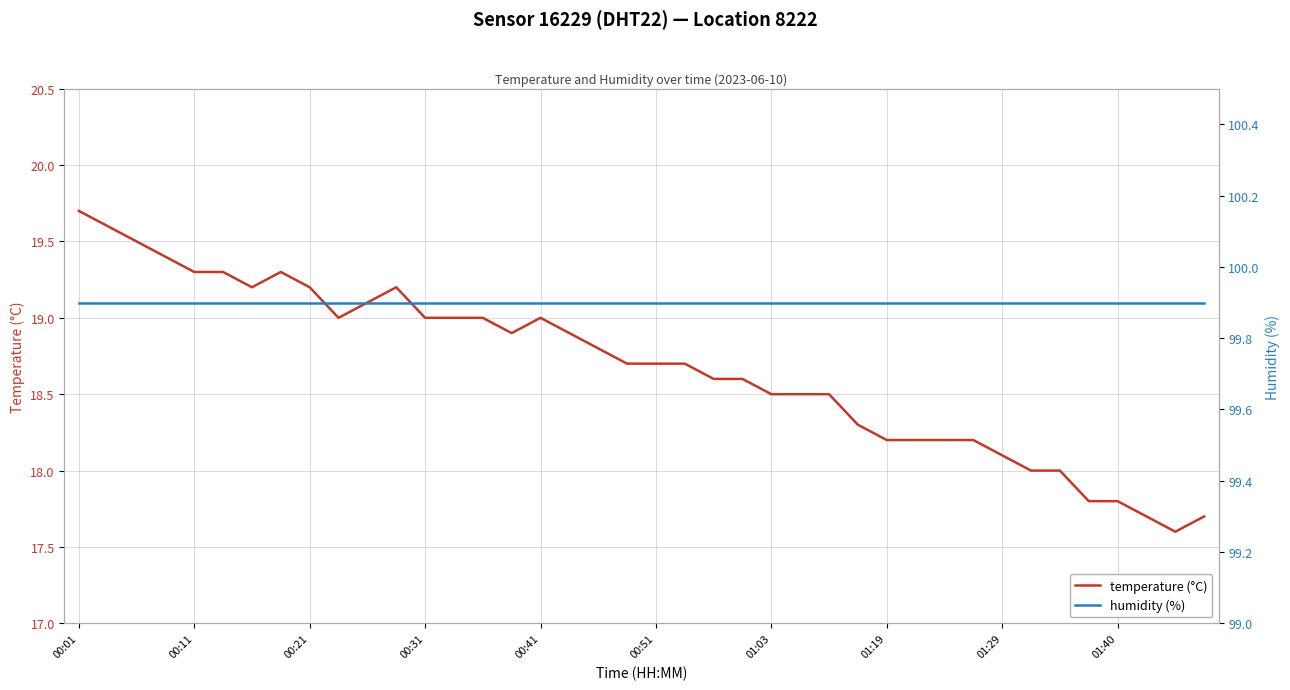

The value of temperature (°C) at 00:21 is 19.2. True or false?

True